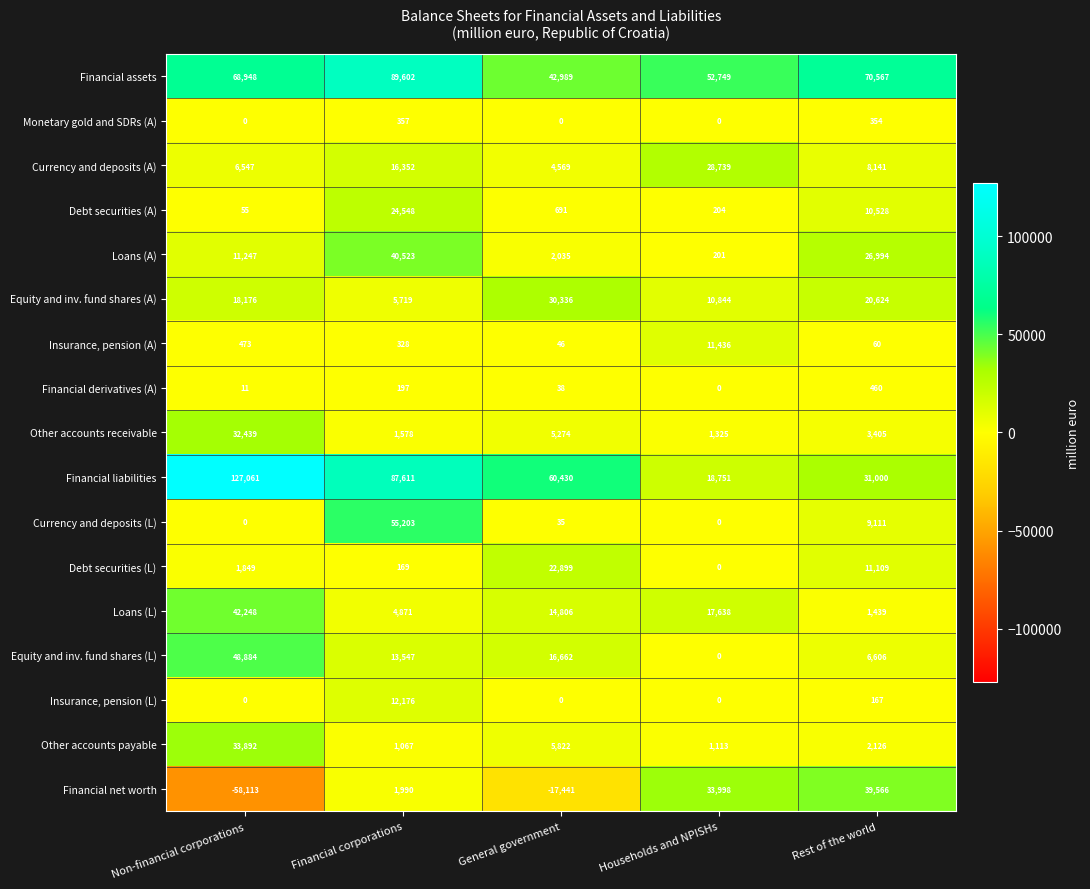

What is the spread (max minus min) of values at Financial corporations?

89433